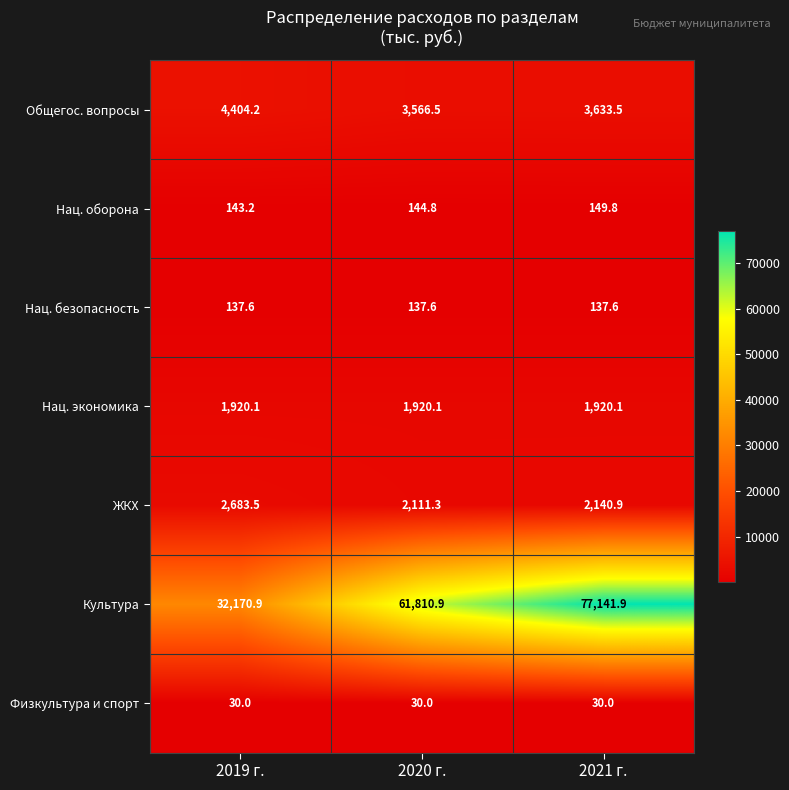

What value does the Общегос. вопросы series have at 2021 г.?

3633.5